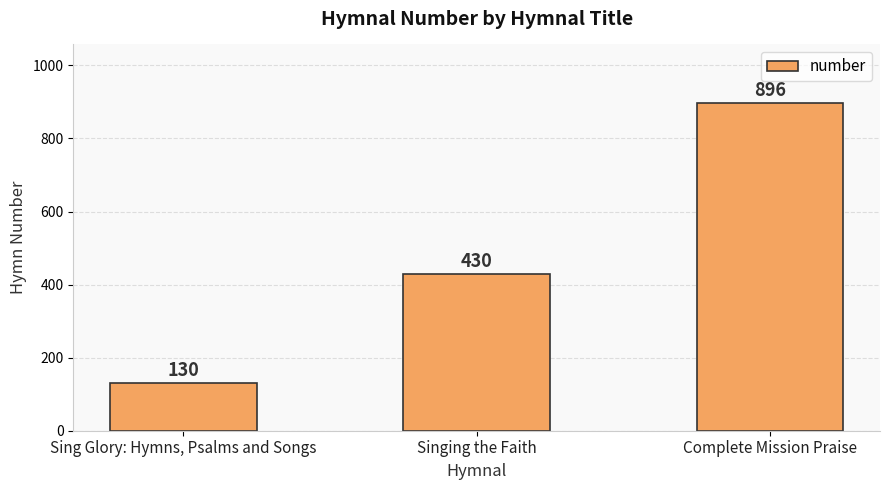

How many series are shown in this chart?

1